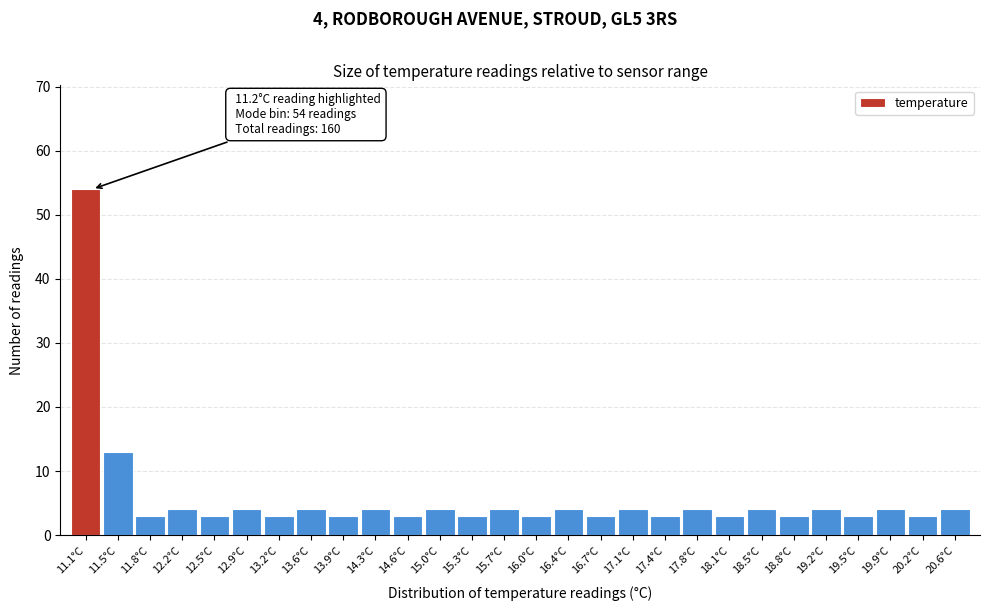

Over which range of the x-axis is the bar tallest?

10.95 to 11.30